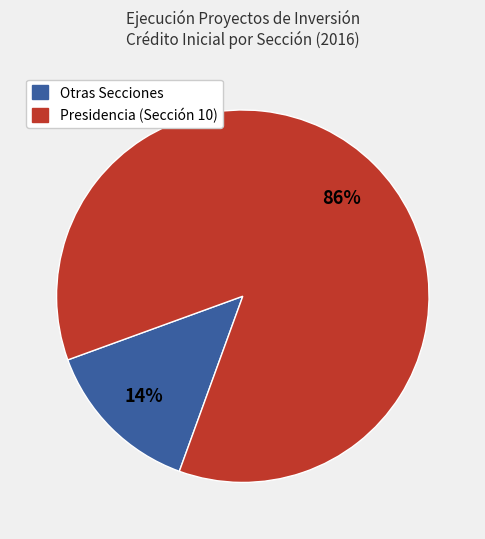

Is there any slice that represents more than half of the pie?

Yes